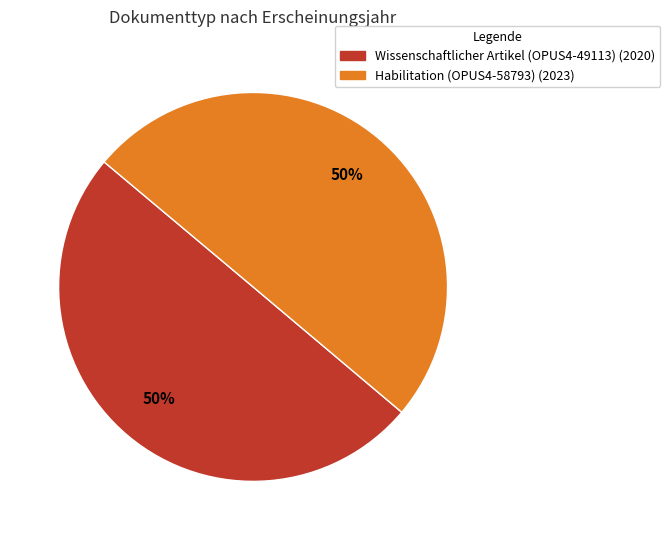

To the nearest percent, what portion does Wissenschaftlicher Artikel (OPUS4-49113) represent?

50%